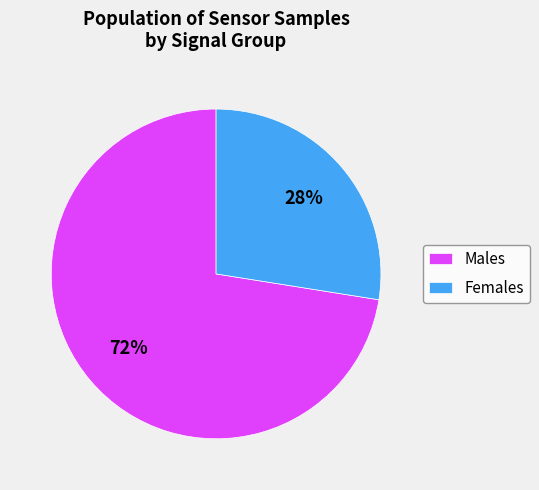

Is the sum of Males and Females greater than half?

Yes